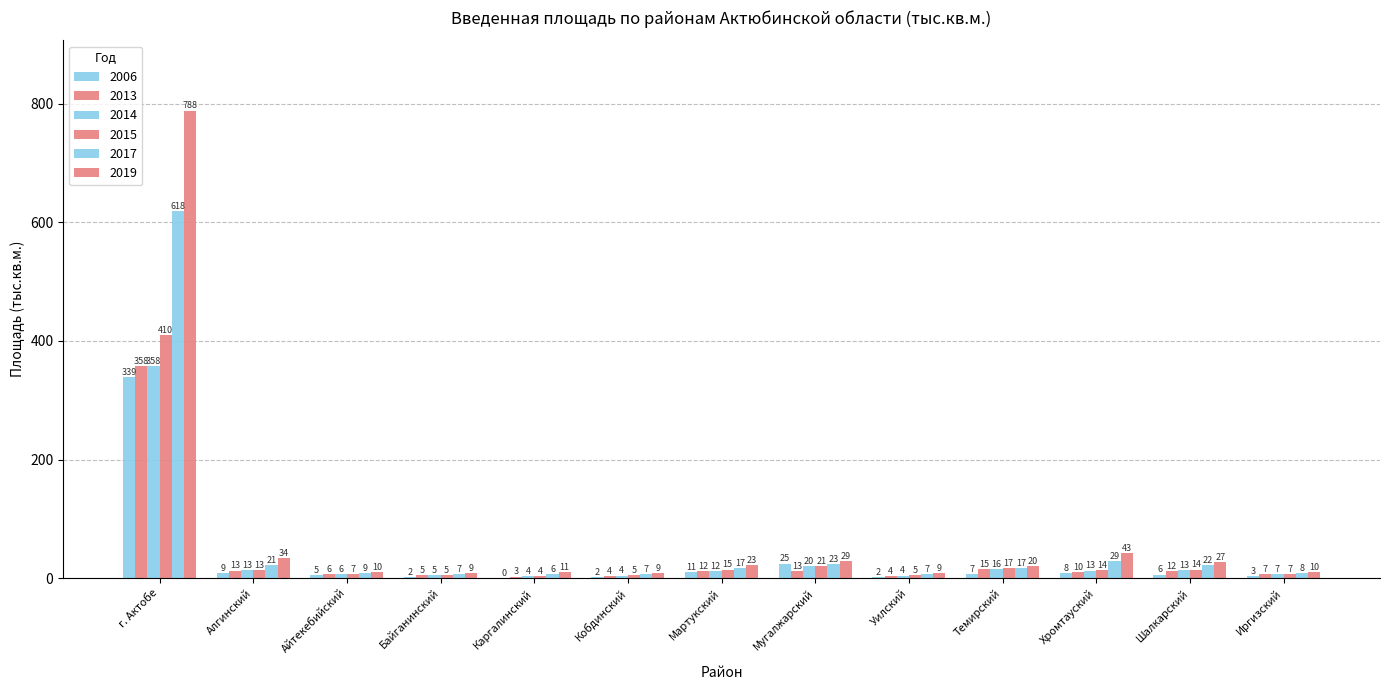

What is the sum of all 2019 values?

1021.1